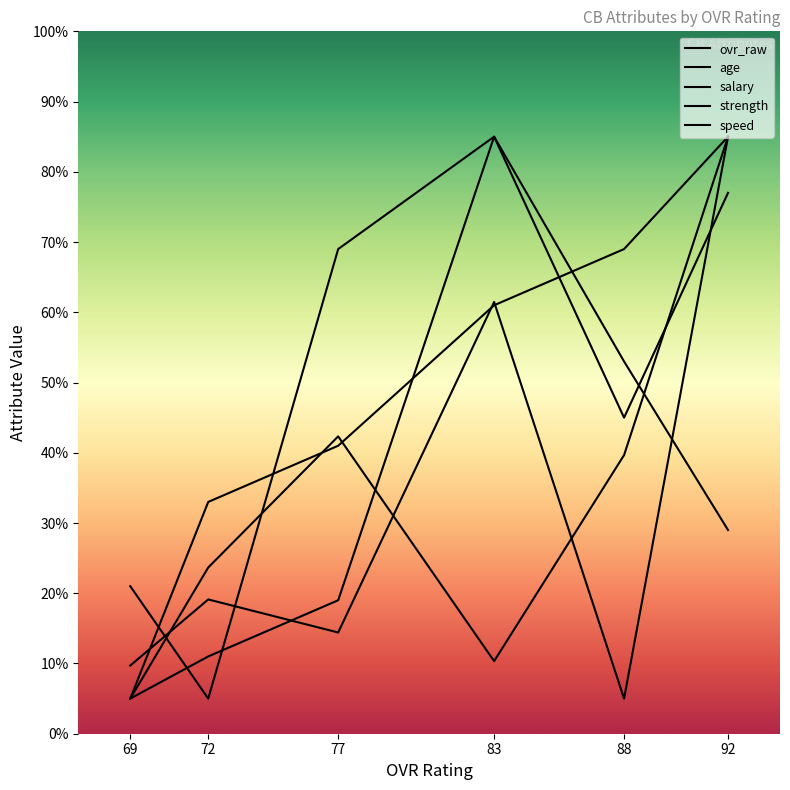

Which category has the lowest value in the age series?

72